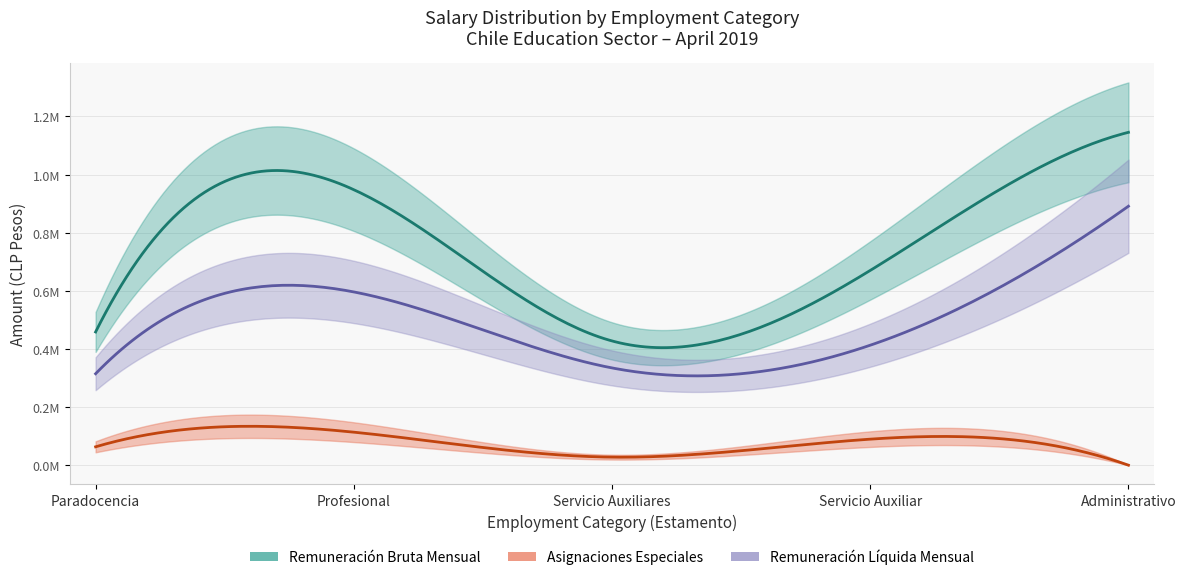

Does the chart display data point markers on the line(s)?

No